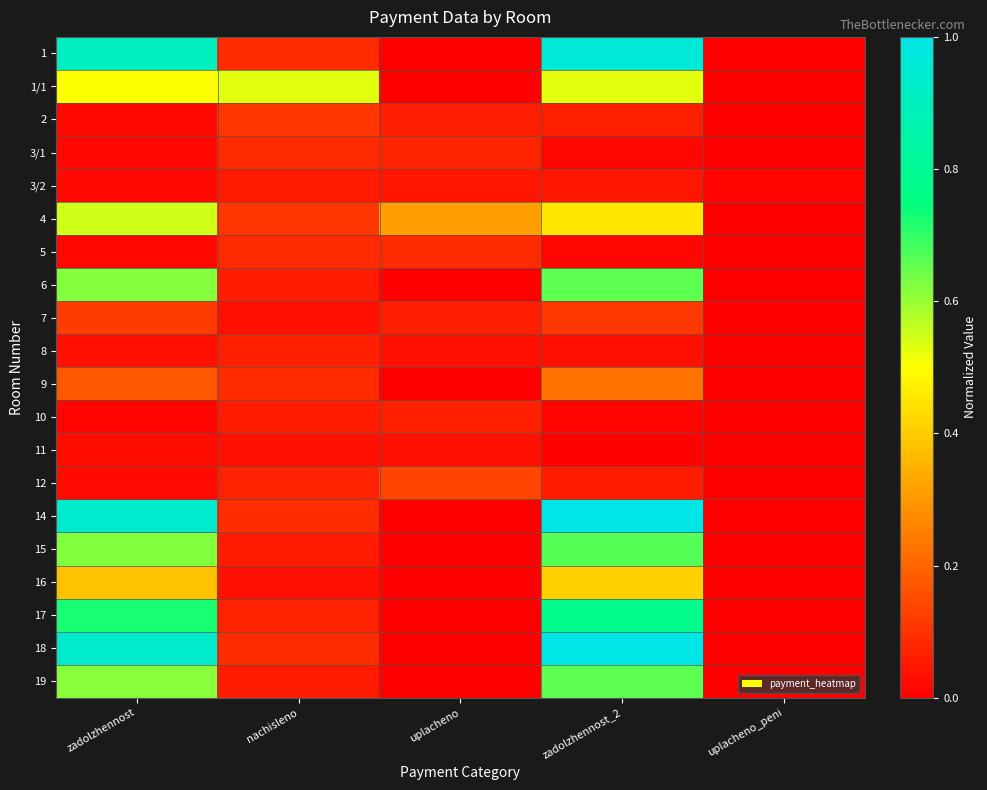

Rank the series by their maximum value, from highest to lowest.

14, 18, 1, 17, 15, 6, 19, 4, 1/1, 16, 9, 12, 7, 2, 3/1, 5, 8, 10, 3/2, 11